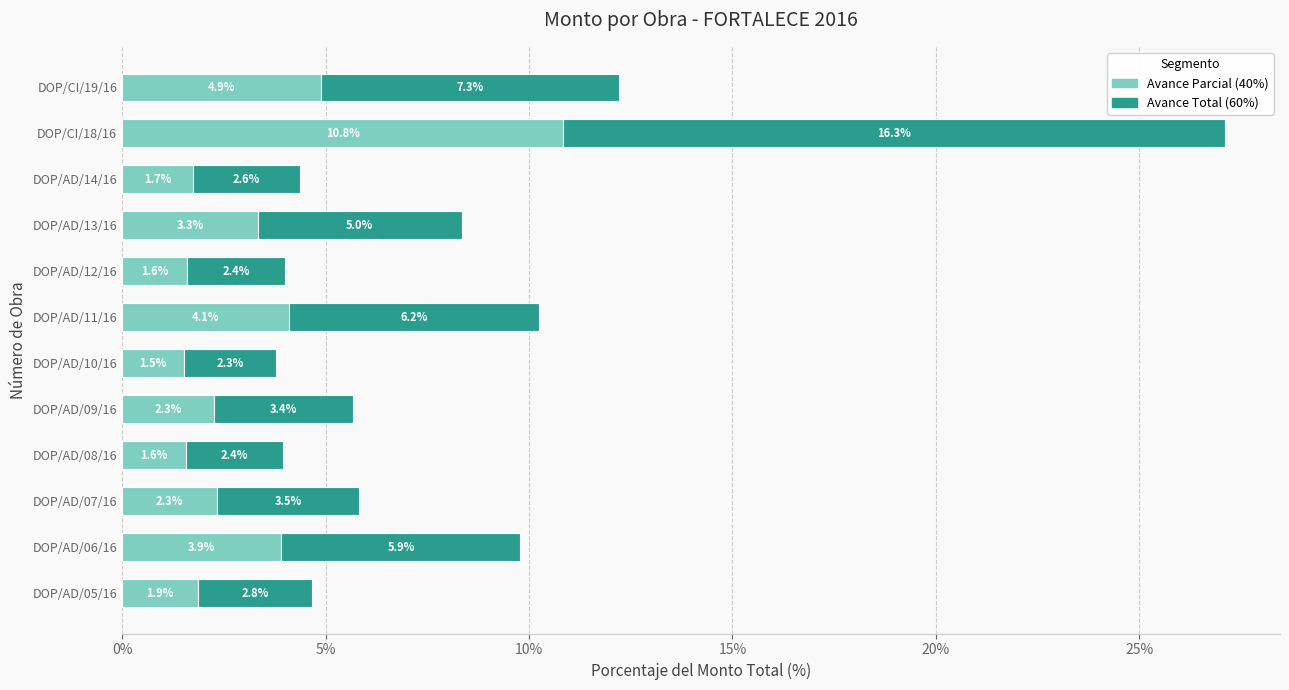

What is the average value of the Avance Parcial (40%) series?

3.3